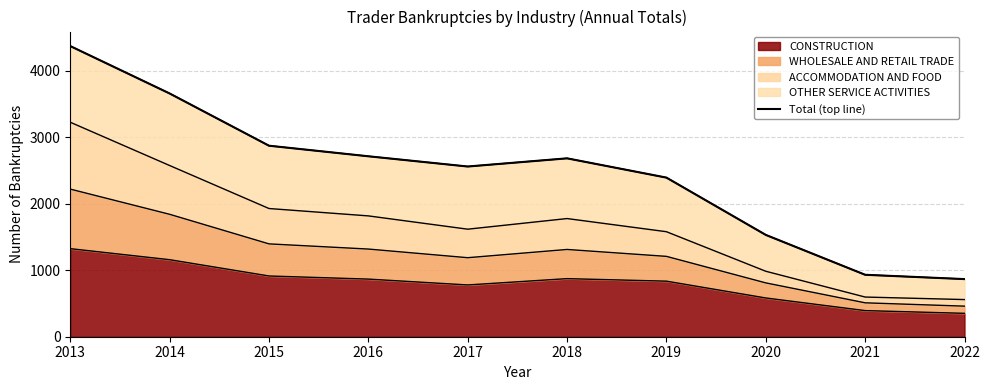

List the labels in order of value, largest first.

2013, 2014, 2015, 2016, 2018, 2017, 2019, 2020, 2021, 2022